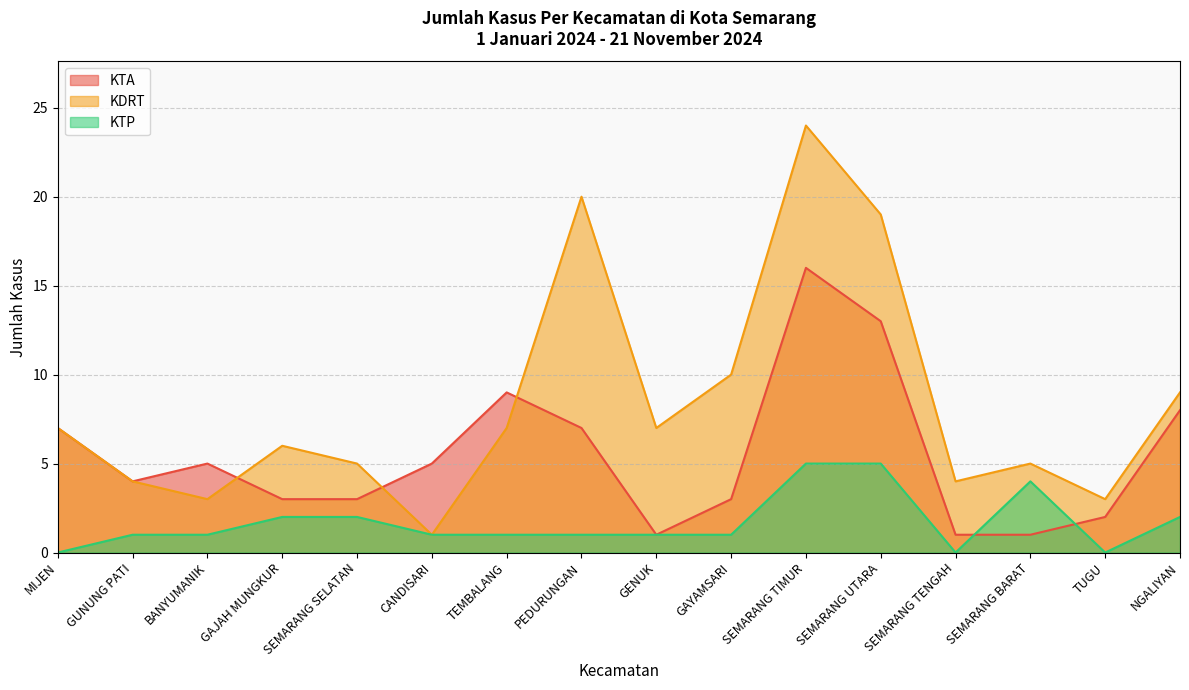

At SEMARANG TIMUR, list the series in order from smallest to largest.

KTP, KTA, KDRT